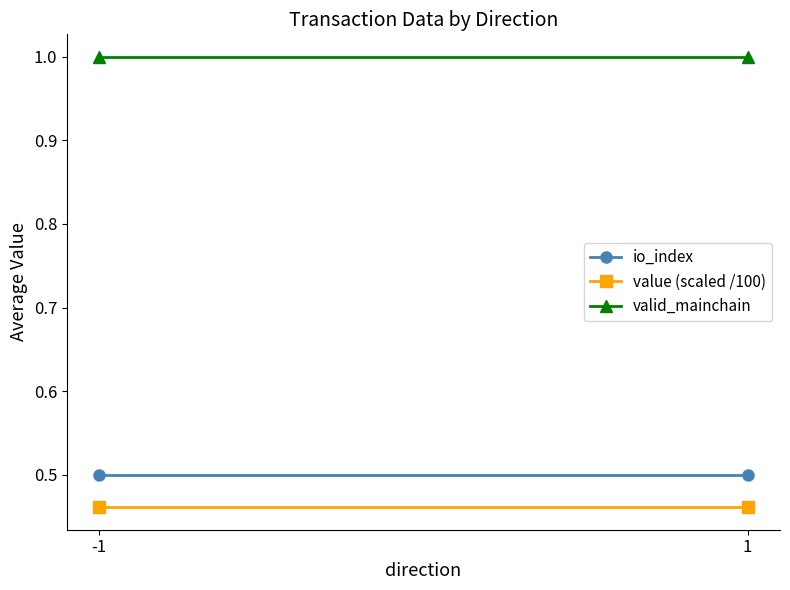

Reading left to right, list all the values displayed in this chart.

io_index: 0.5	0.5
value (scaled /100): 0.5	0.5
valid_mainchain: 1.0	1.0